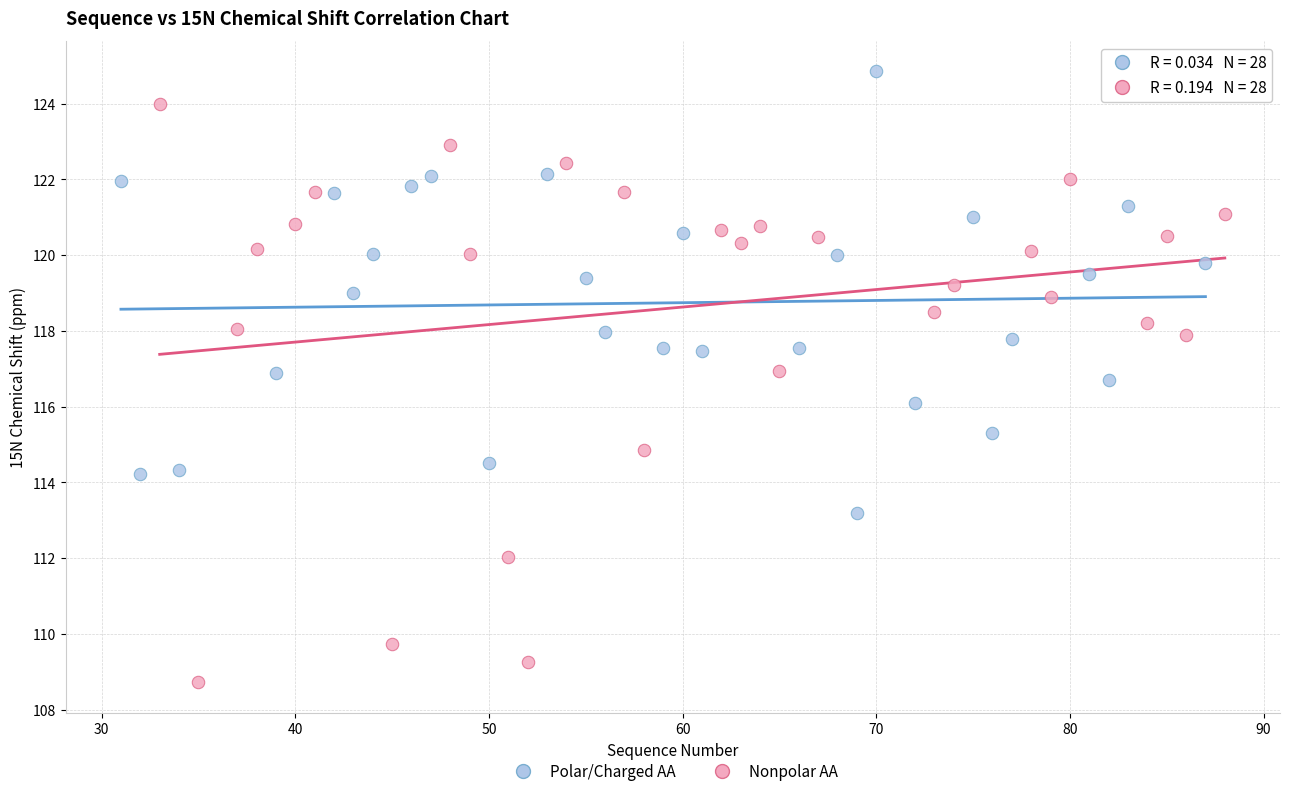

Which series contains the lowest Y value?

Nonpolar AA